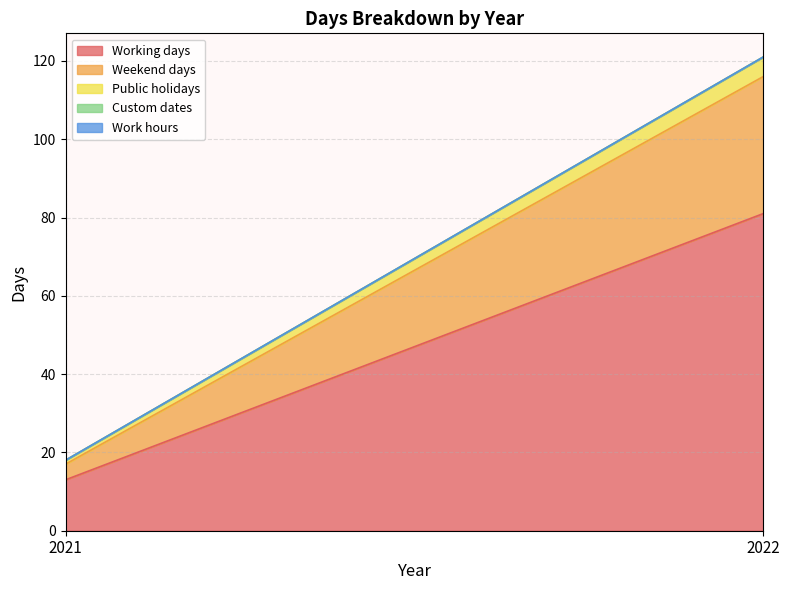

List the series in order of their peak value, highest first.

Working days, Weekend days, Public holidays, Custom dates, Work hours